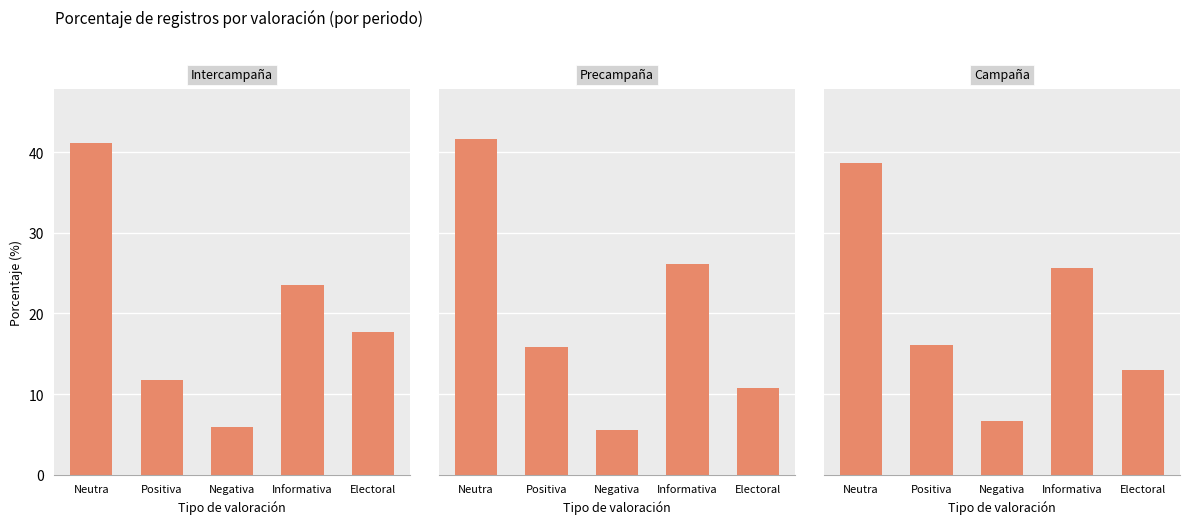

Does the chart contain stacked bars?

No